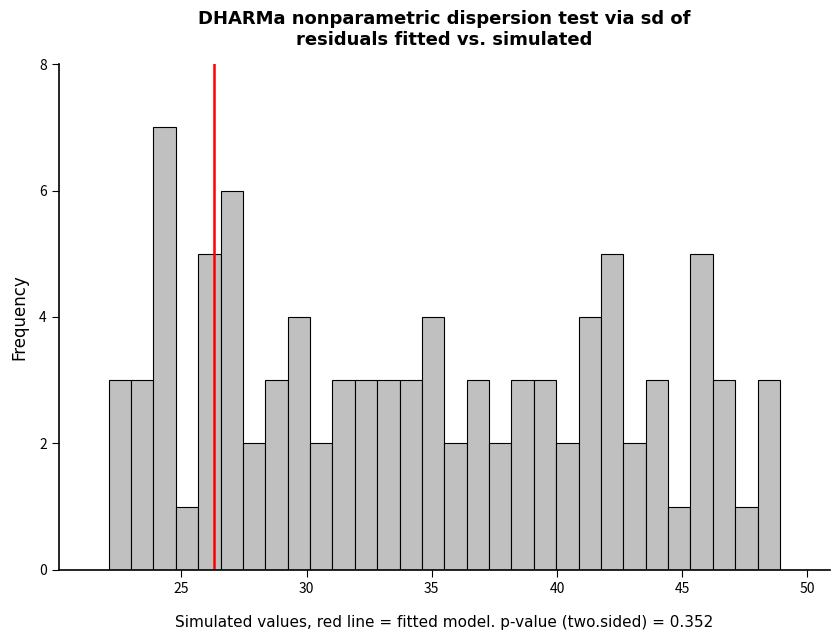

Read against the x-axis, roughly where is the centre of the tallest bar?

24.5